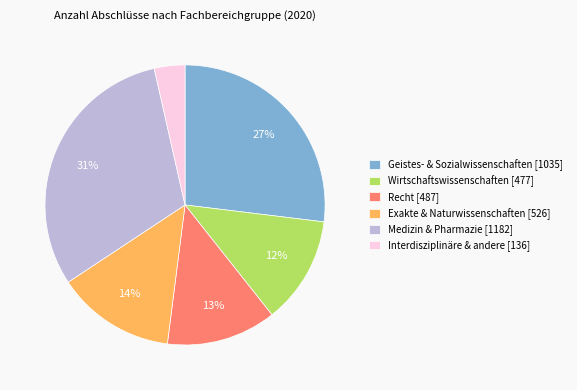

Count the number of slices in the pie.

6